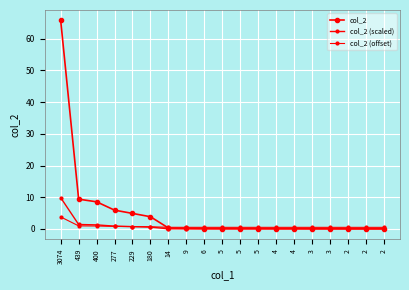

What is the sum of all col_2 values?

99.8